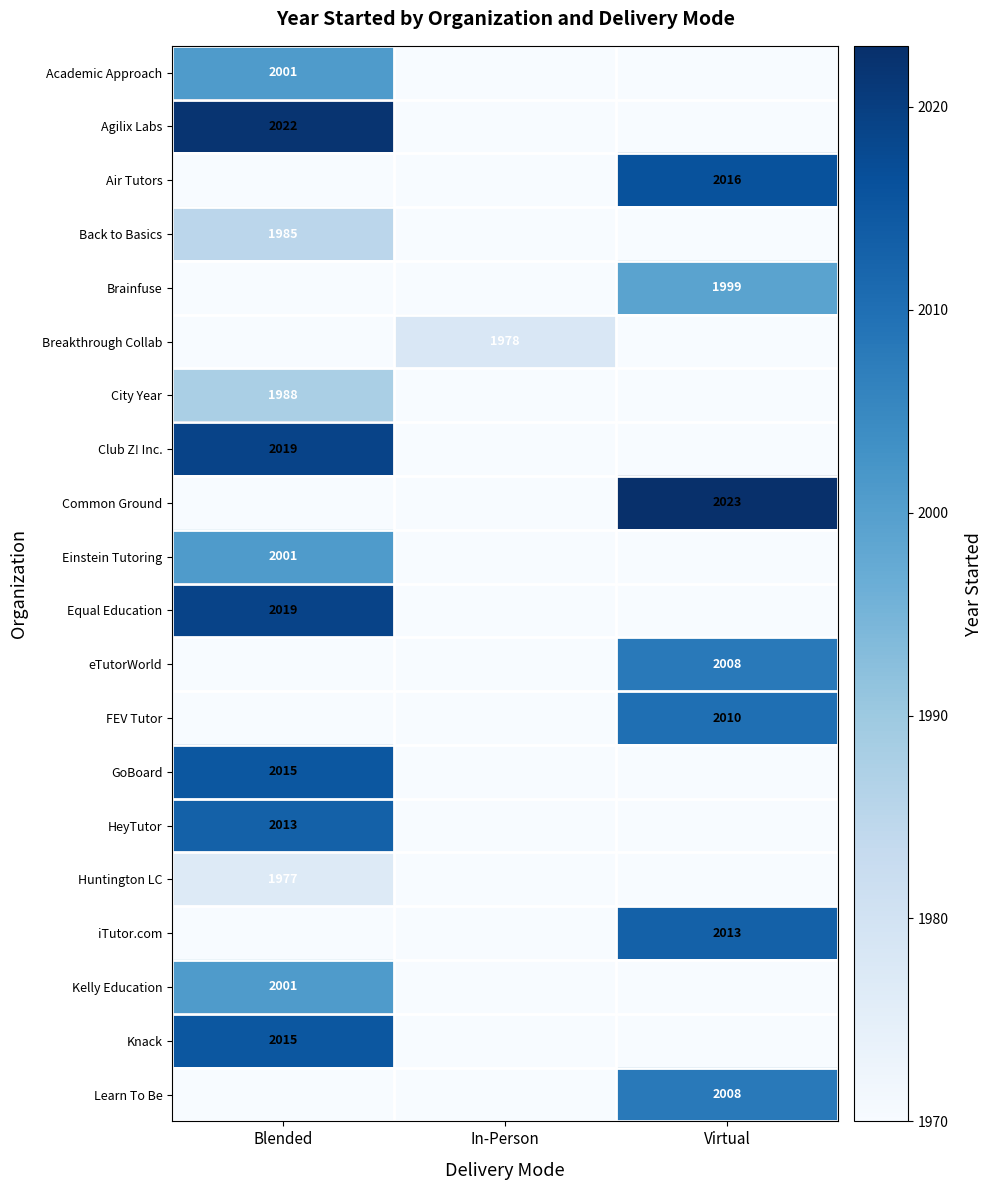

The value of Agilix Labs at Blended is 469. True or false?

False